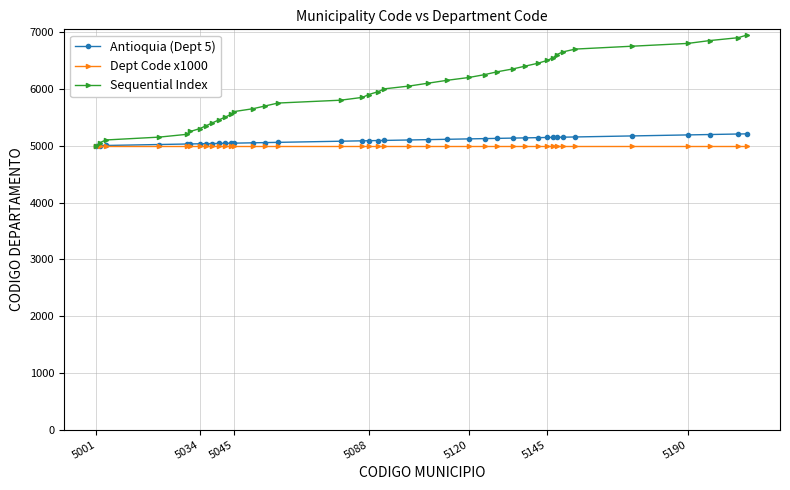

What is the lowest value of the Dept Code x1000 series?

5000